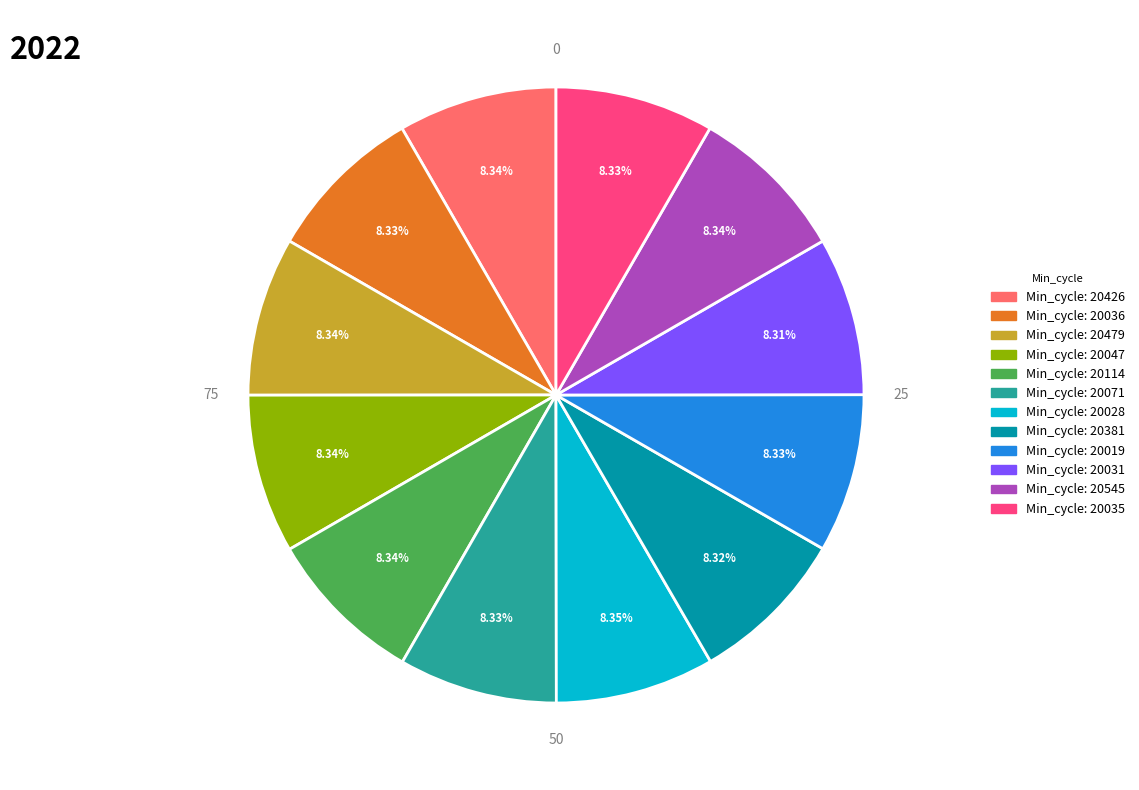

Is there a majority slice in this chart?

No